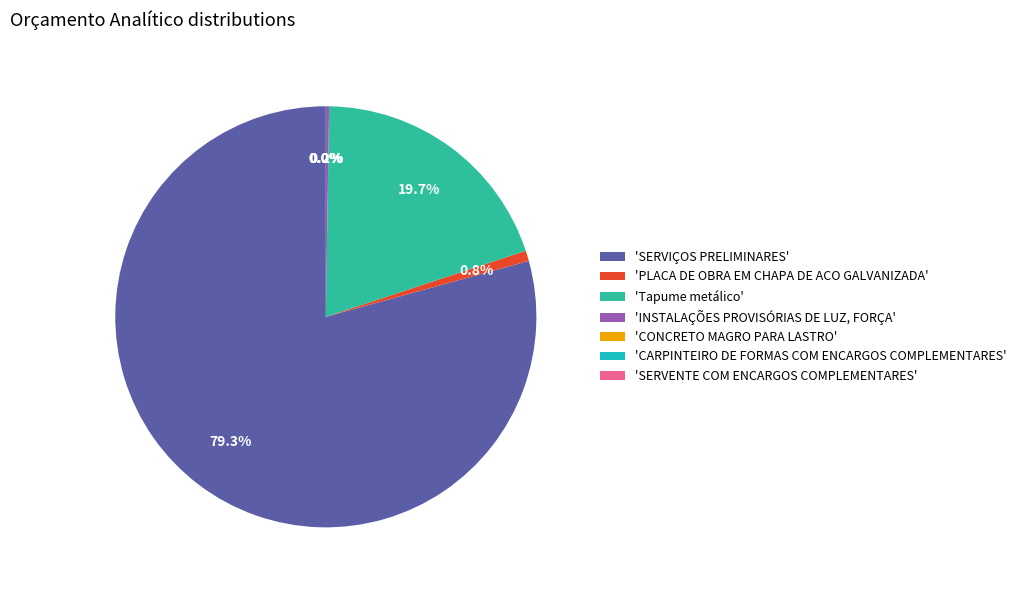

Is there any slice that represents more than half of the pie?

Yes